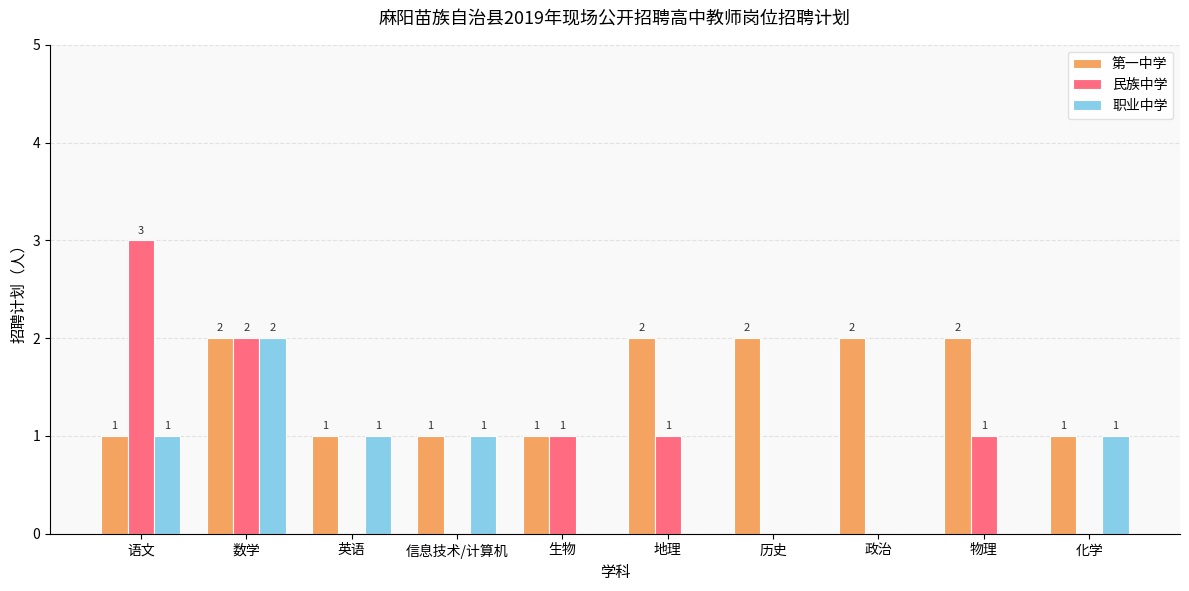

What is the average value of the 职业中学 series?

1